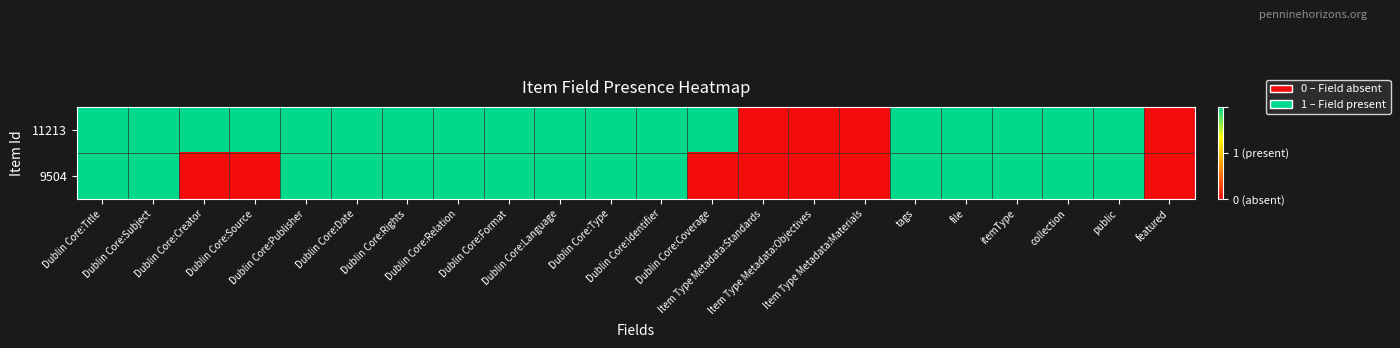

Which series changed the most between Dublin Core:Language and Item Type Metadata:Materials?

11213